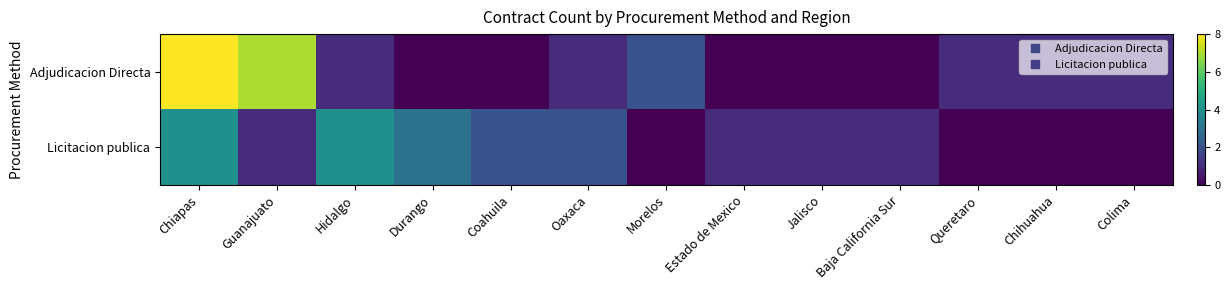

Reading left to right, transcribe all the data shown in this chart.

Adjudicacion Directa: Chiapas=8	Guanajuato=7	Hidalgo=1	Durango=0	Coahuila=0	Oaxaca=1	Morelos=2	Estado de Mexico=0	Jalisco=0	Baja California Sur=0	Queretaro=1	Chihuahua=1	Colima=1
Licitacion publica: Chiapas=4	Guanajuato=1	Hidalgo=4	Durango=3	Coahuila=2	Oaxaca=2	Morelos=0	Estado de Mexico=1	Jalisco=1	Baja California Sur=1	Queretaro=0	Chihuahua=0	Colima=0